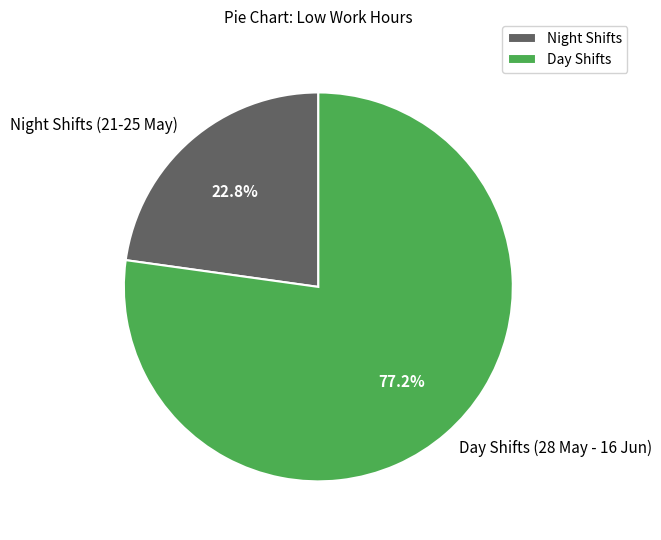

Which has a higher value, Night Shifts (21-25 May) or Day Shifts (28 May - 16 Jun)?

Day Shifts (28 May - 16 Jun)